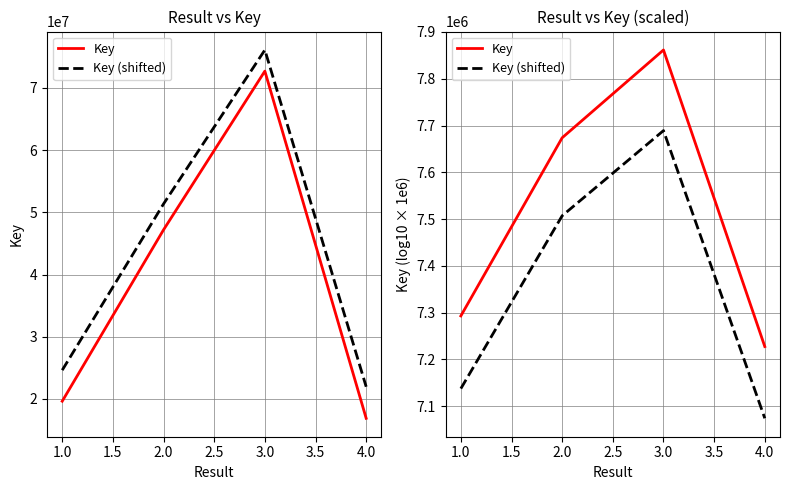

What are all the series names shown in the legend?

Key, Key (shifted)